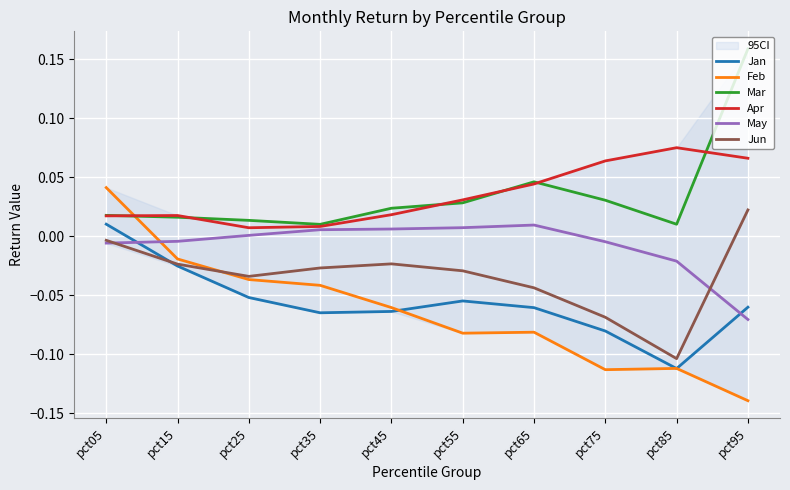

At pct35, list the series in order from largest to smallest.

Mar, Apr, May, Jun, Feb, Jan